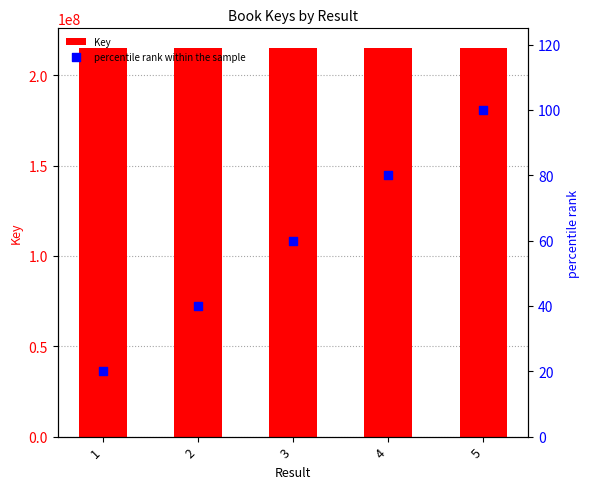

Which series has the largest total across all categories?

Key